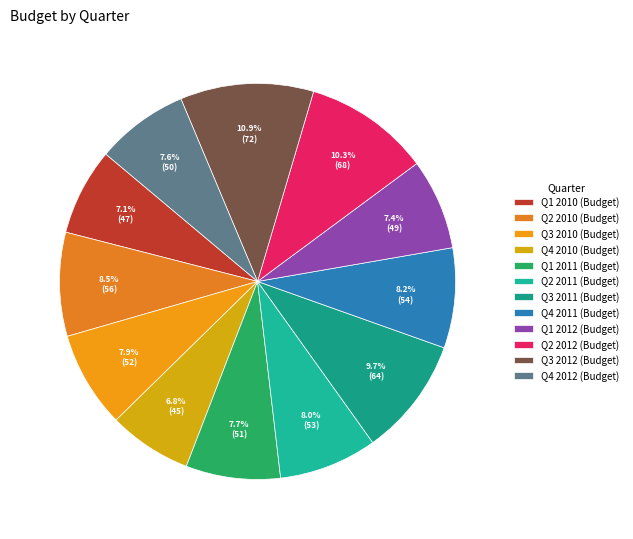

To the nearest percent, what is the average slice percentage?

8%